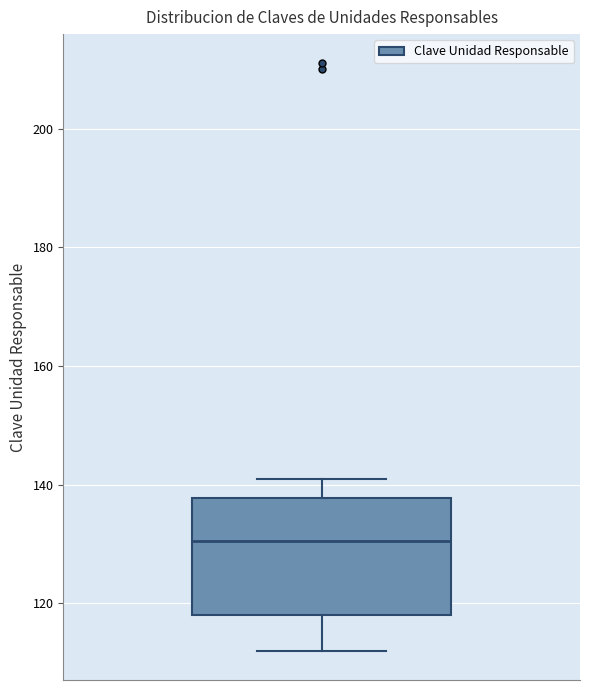

Transcribe this box plot: give where the median line is, the range the box spans, and where the two whiskers end, as read against the y-axis. The values are not printed on the chart, so give them approximately, as read against the axis.

median 130, box 118 to 138, whiskers 112 to 142